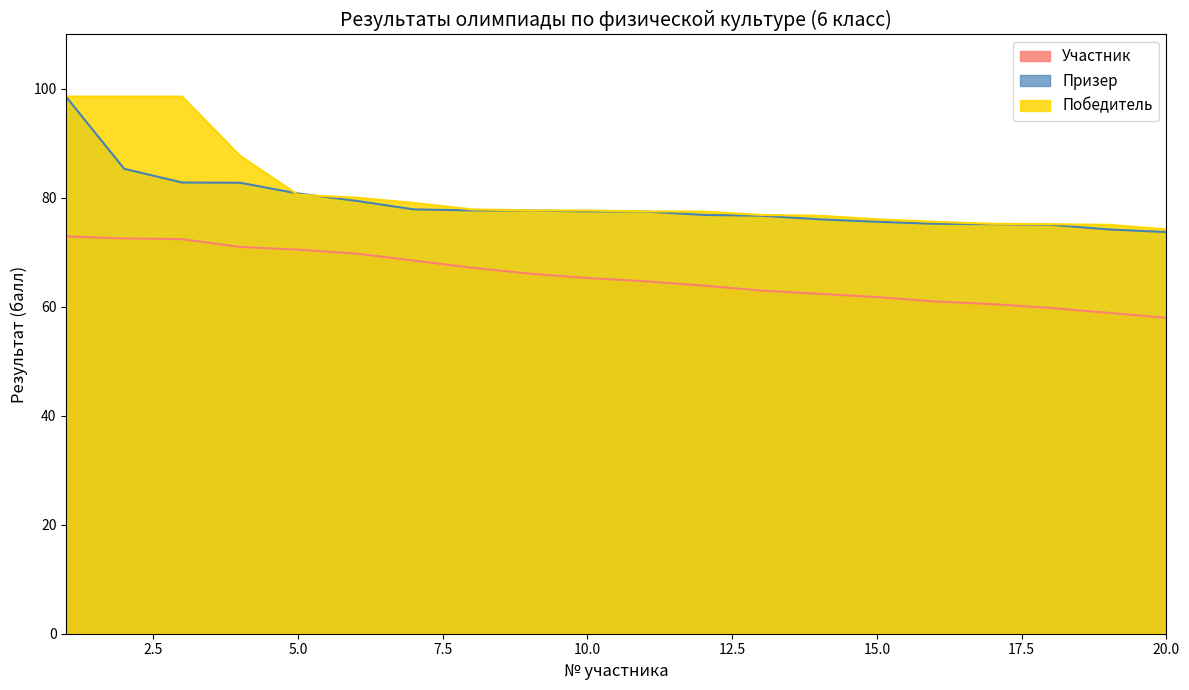

What is the approximate value of Призер at 11?

77.5